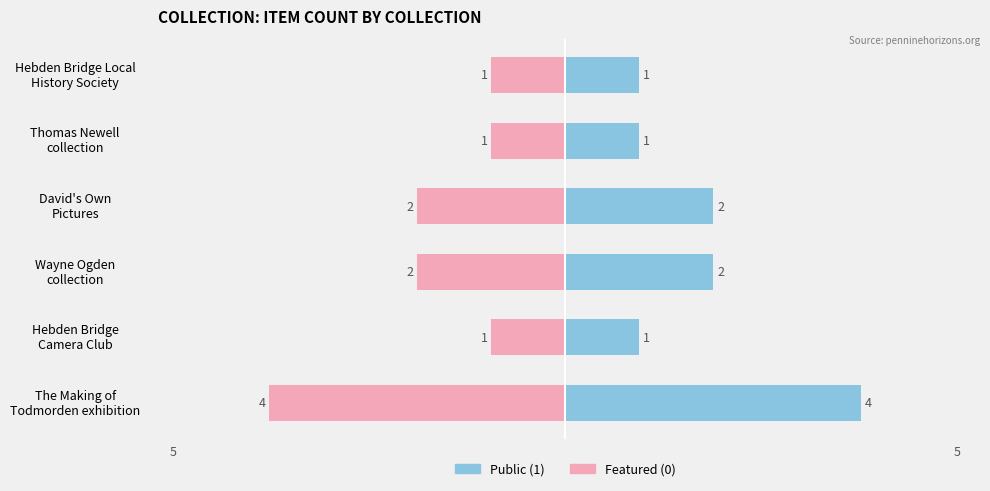

What is the difference between the maximum and minimum values in the Public series?

3